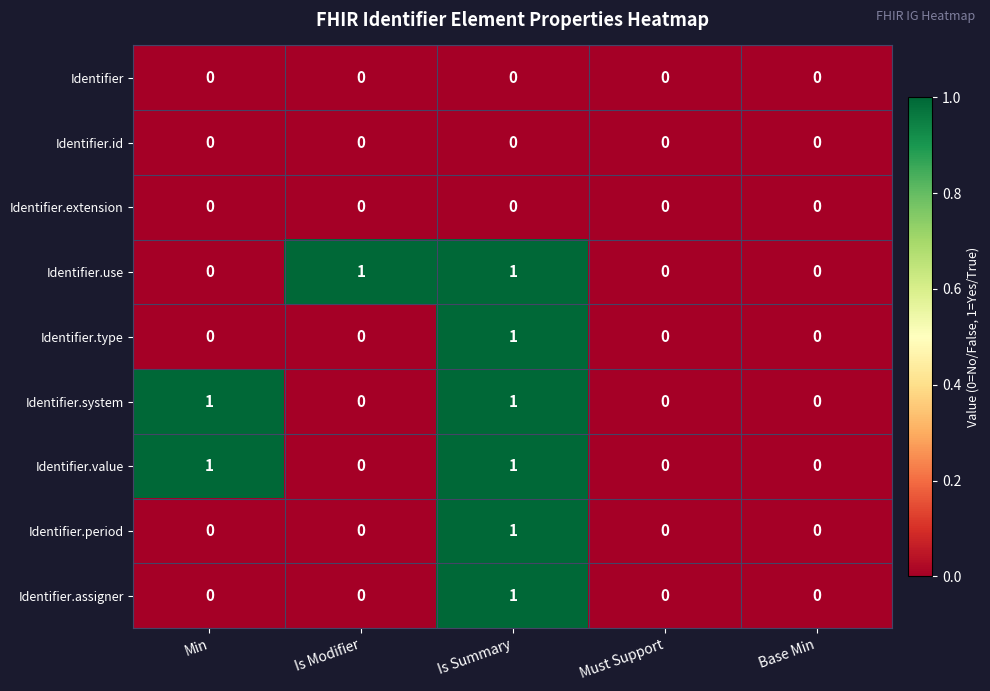

At which category is the sum across all series the highest?

Is Summary